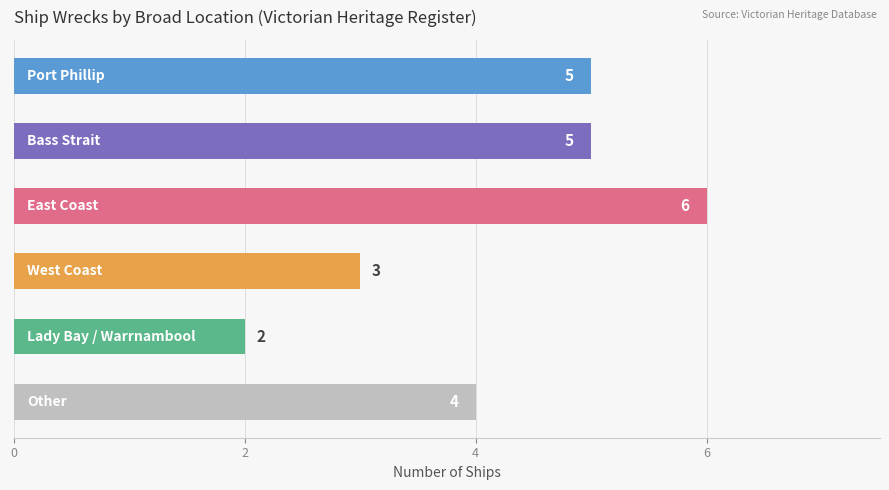

What is the maximum value shown in the chart?

6